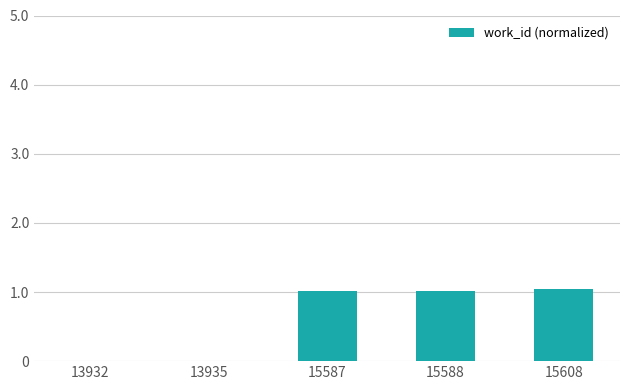

How many distinct data groups are displayed?

1